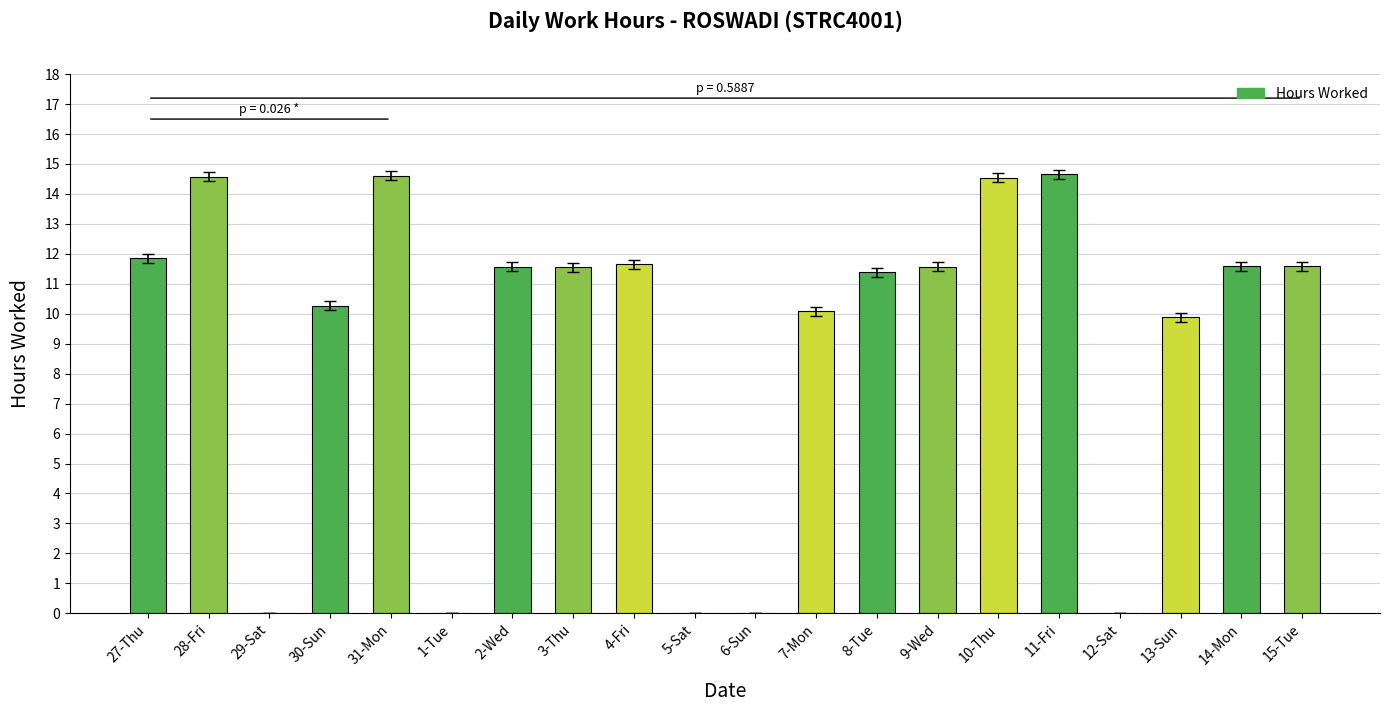

True or false: the data shows 0.0 at 5-Sat.

True